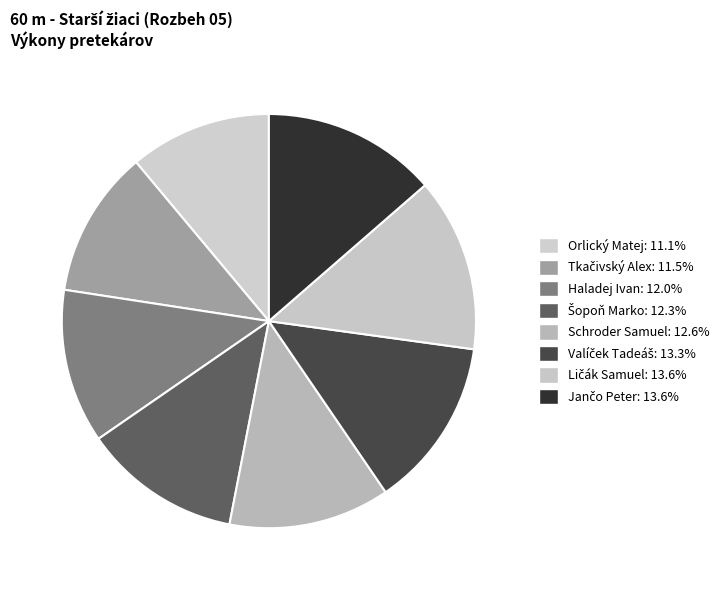

What is the largest slice in the pie chart?

Jančo Peter